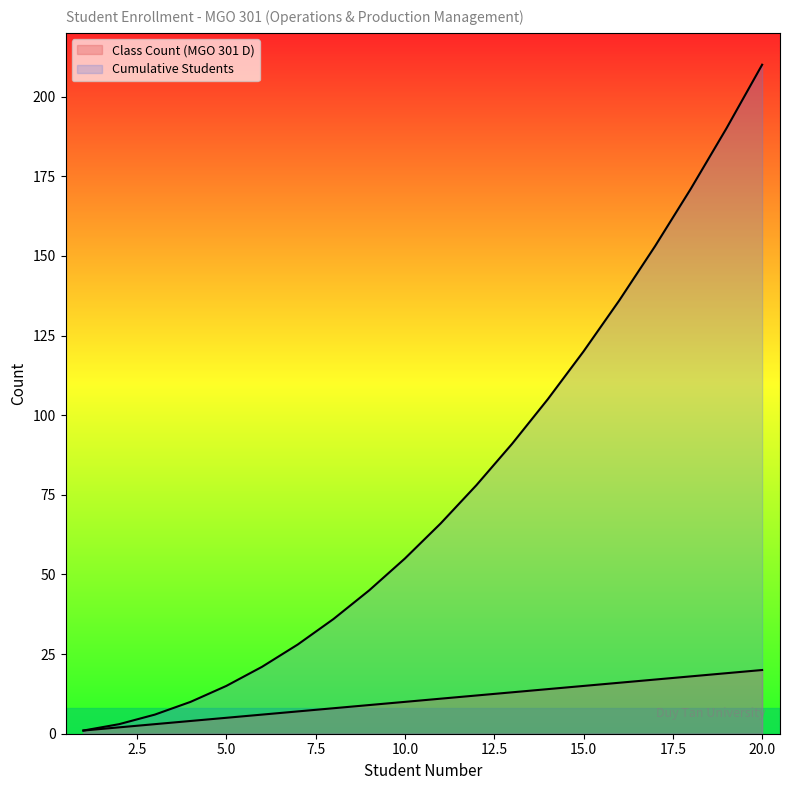

What is the value of the Class Count (MGO 301 D) point at the 16th from the left?

16